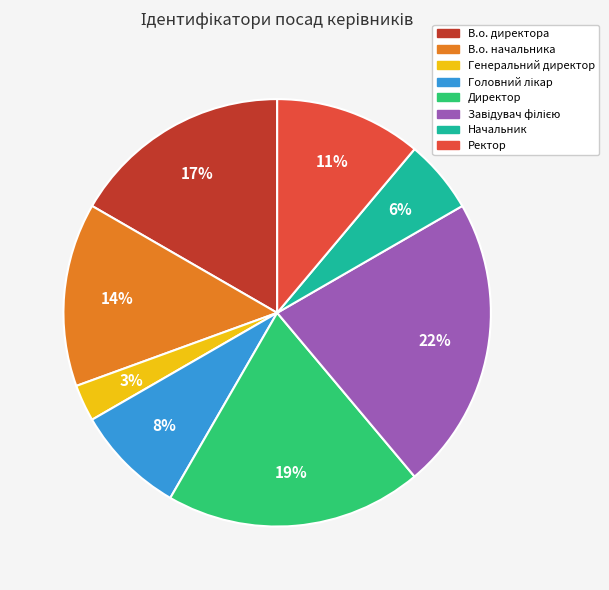

Does any single category account for the majority?

No